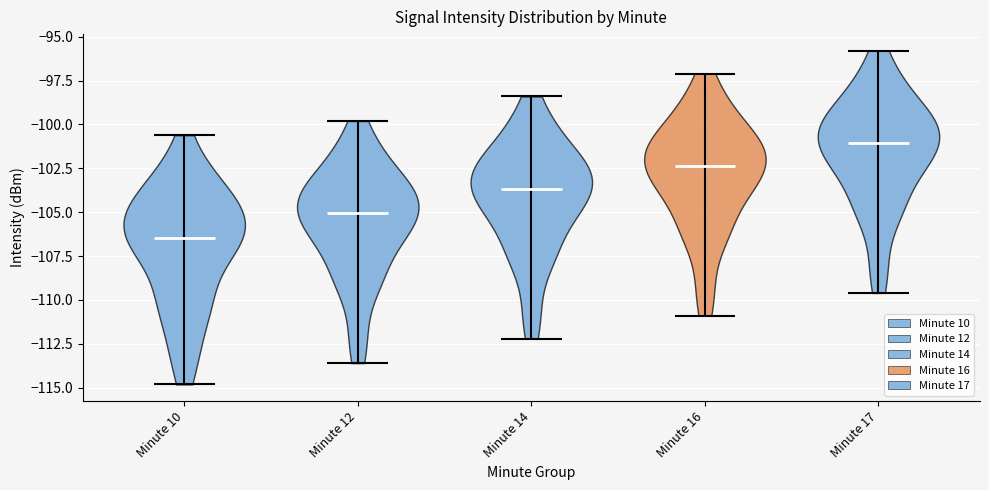

Reading left to right, read every violin against the y-axis: where its median line is, and the lowest and highest points it reaches. The values are not printed on the chart, so give them approximately, as read against the axis.

Minute 10: median line -106.5, lowest point -115.0, highest point -100.5
Minute 12: median line -105.0, lowest point -113.5, highest point -100.0
Minute 14: median line -103.5, lowest point -112.0, highest point -98.5
Minute 16: median line -102.5, lowest point -111.0, highest point -97.0
Minute 17: median line -101.0, lowest point -109.5, highest point -96.0